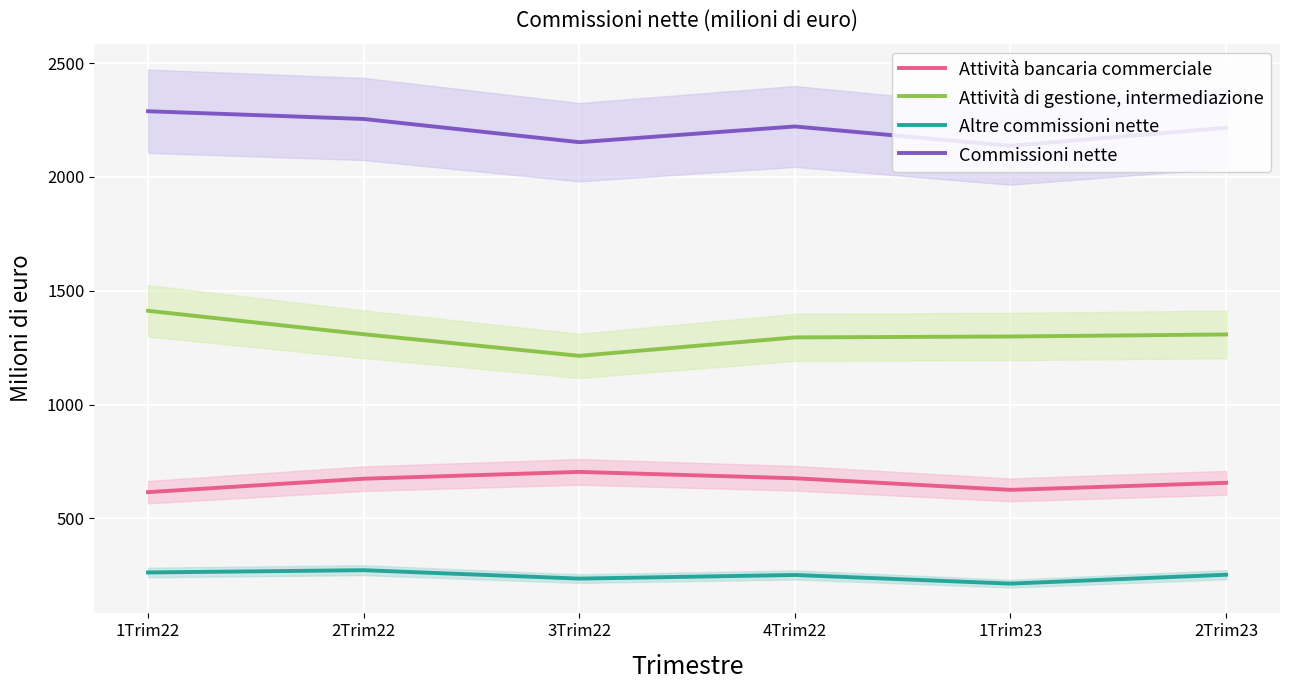

Which label corresponds to the largest value in the chart?

1Trim22